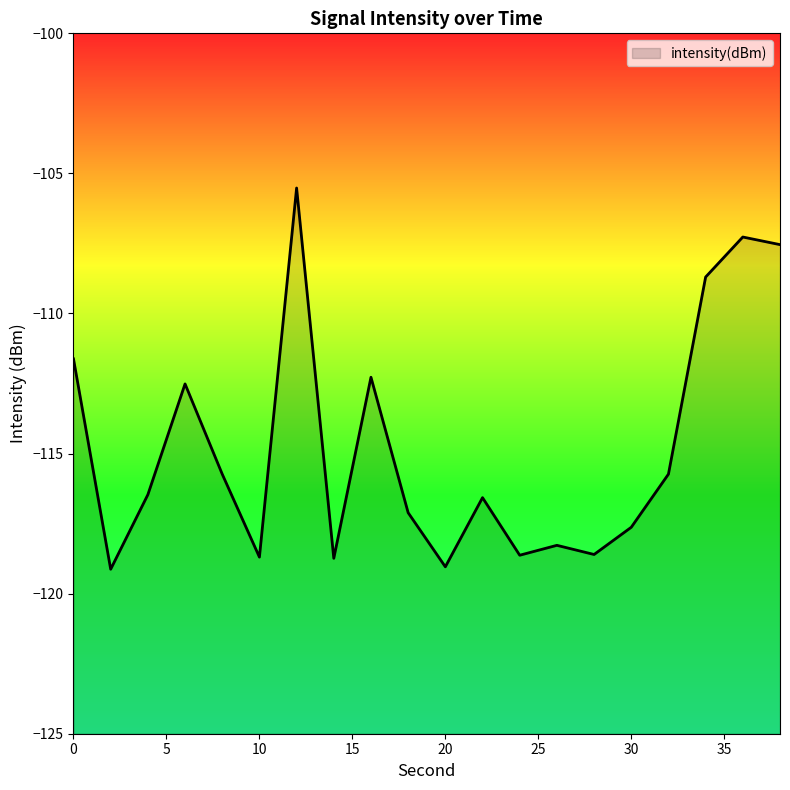

Reading left to right, what are all the values shown in this chart?

0=-111.6	2=-119.1	4=-116.5	6=-112.5	8=-115.7	10=-118.7	12=-105.5	14=-118.7	16=-112.3	18=-117.1	20=-119.0	22=-116.6	24=-118.6	26=-118.3	28=-118.6	30=-117.6	32=-115.7	34=-108.7	36=-107.3	38=-107.5